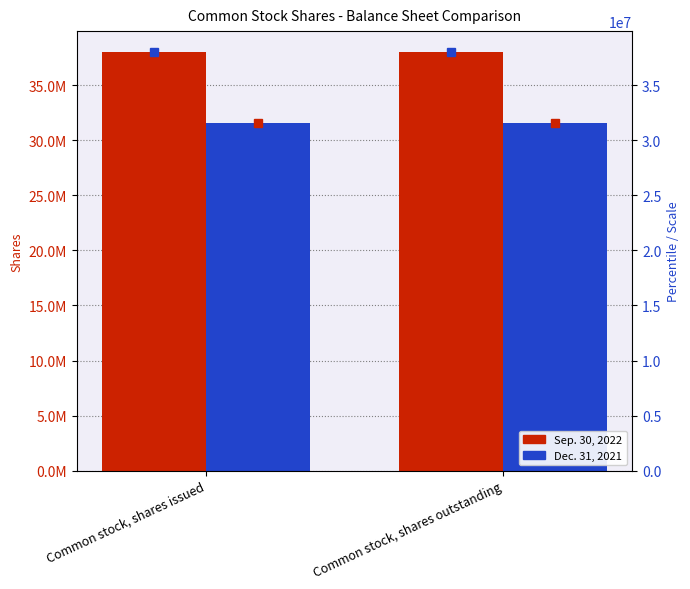

Is it true that Sep. 30, 2022 equals 22856761 at Common stock, shares outstanding?

False